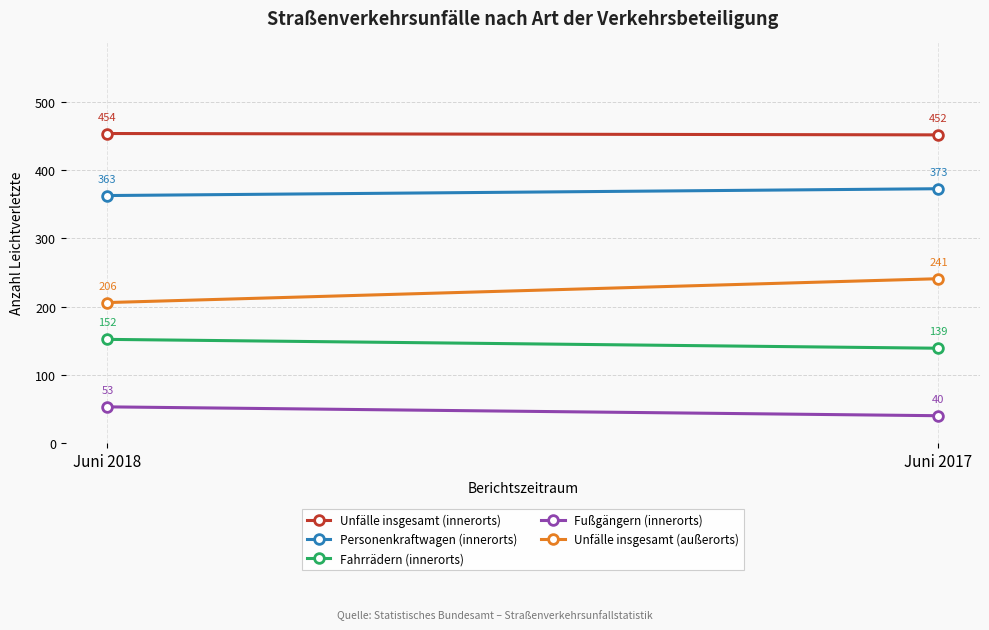

Which label corresponds to the largest value in the chart?

Juni 2018